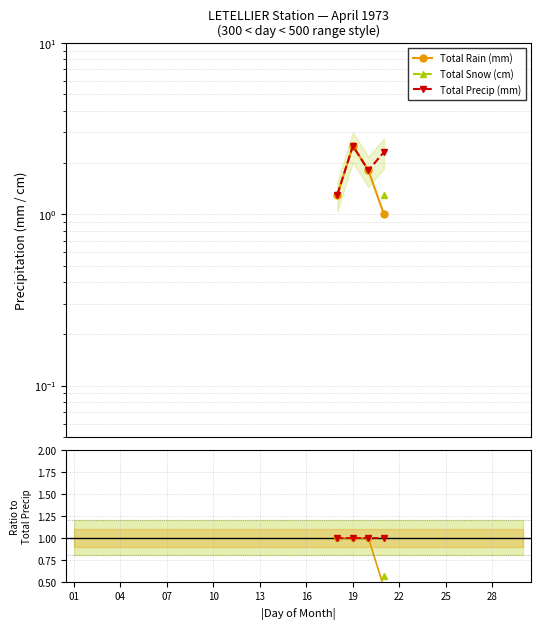

Is it true that Total Rain (mm) equals nan at 14?

False